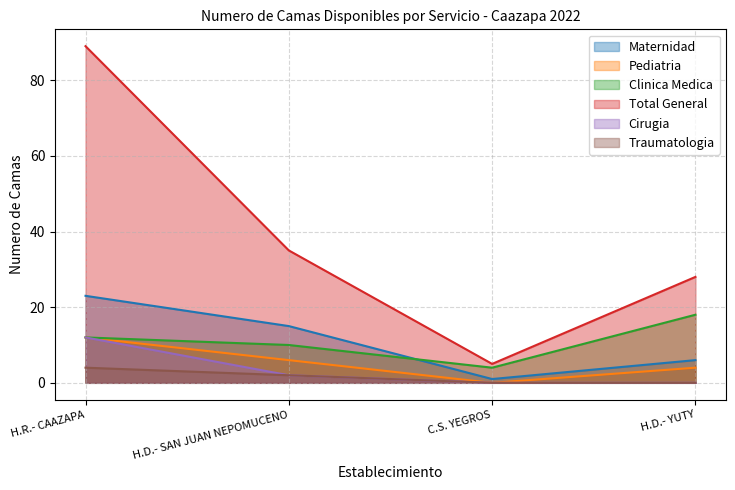

Reading left to right, list all the values displayed in this chart.

Maternidad: 23	15	1	6
Pediatria: 12	6	0	4
Clinica Medica: 12	10	4	18
Total General: 89	35	5	28
Cirugia: 12	2	0	0
Traumatologia: 4	2	0	0